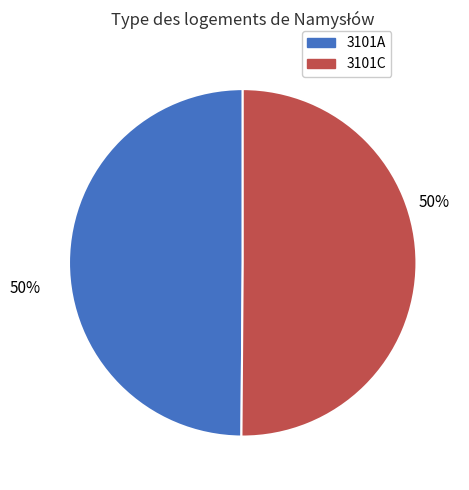

Is it true that 3101A is 60% of the pie?

False